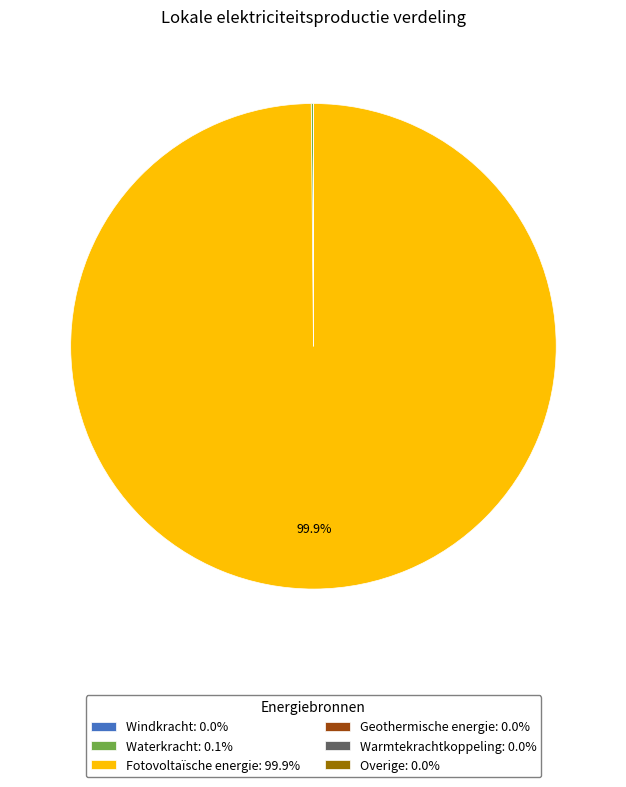

Does any single category account for the majority?

Yes